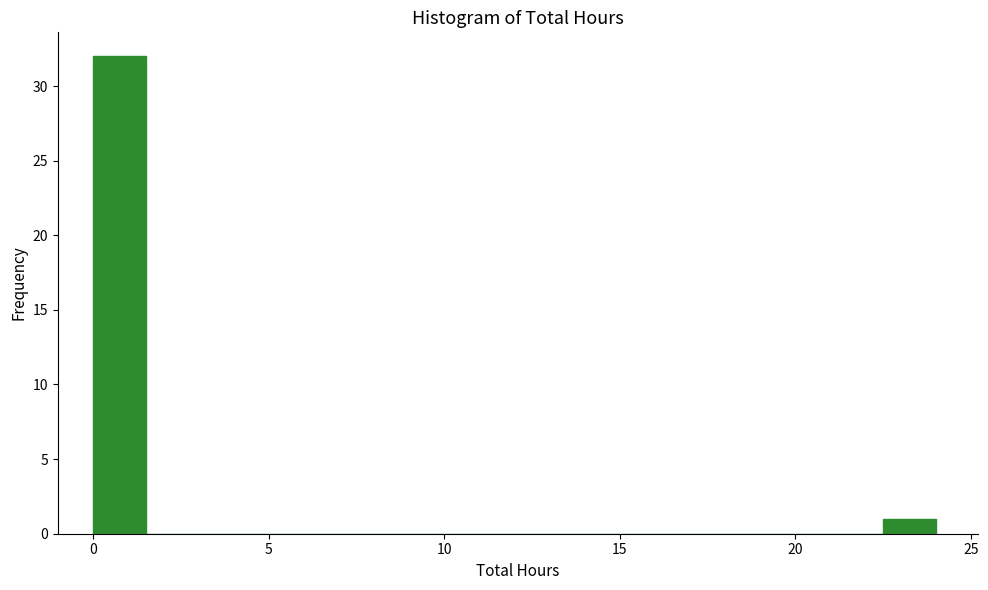

Read against the x-axis, roughly where is the centre of the tallest bar?

1.0